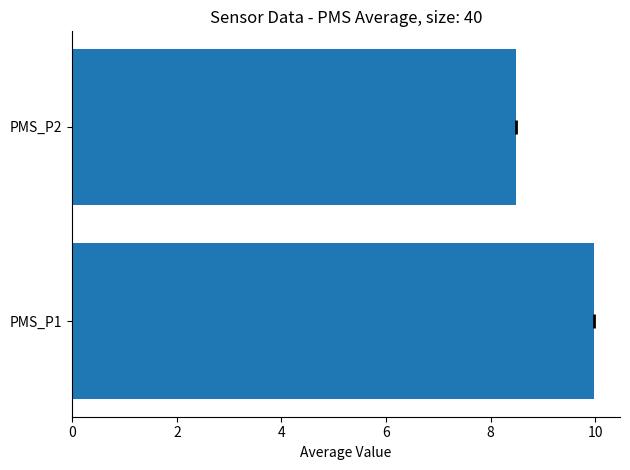

Between PMS_P2 and PMS_P1, which is larger?

PMS_P1